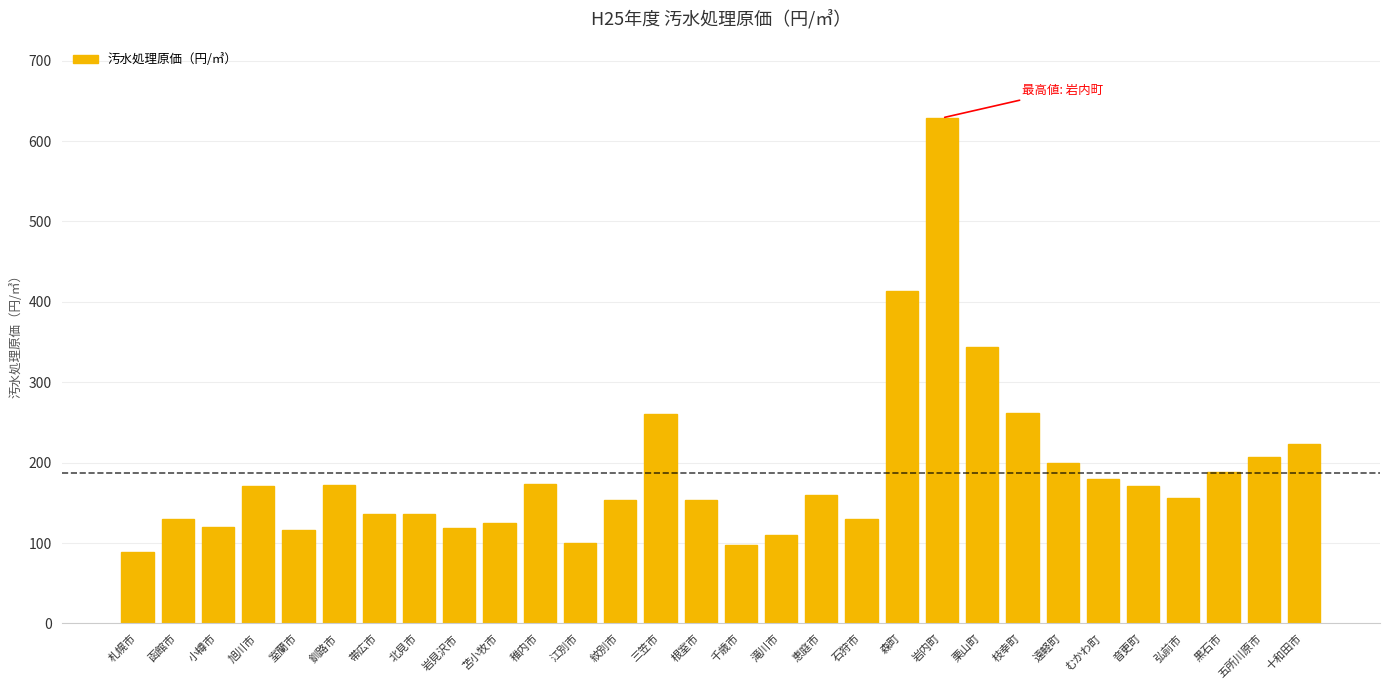

Count the number of data series in this chart.

1